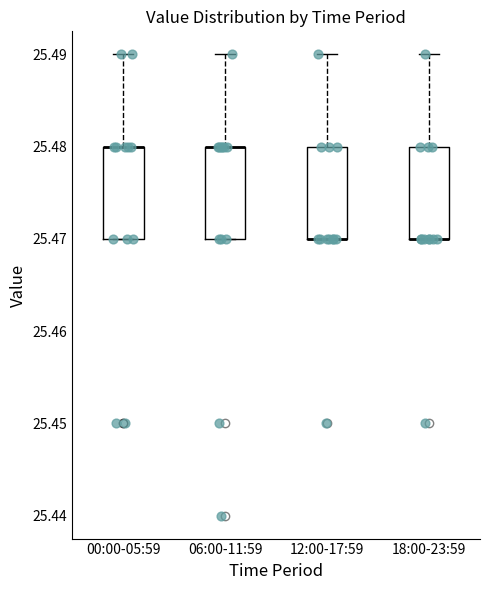

Where is the lower edge of the box for 12:00-17:59 on the y-axis? The values are not printed on the chart, so give them approximately, as read against the axis.

25.47